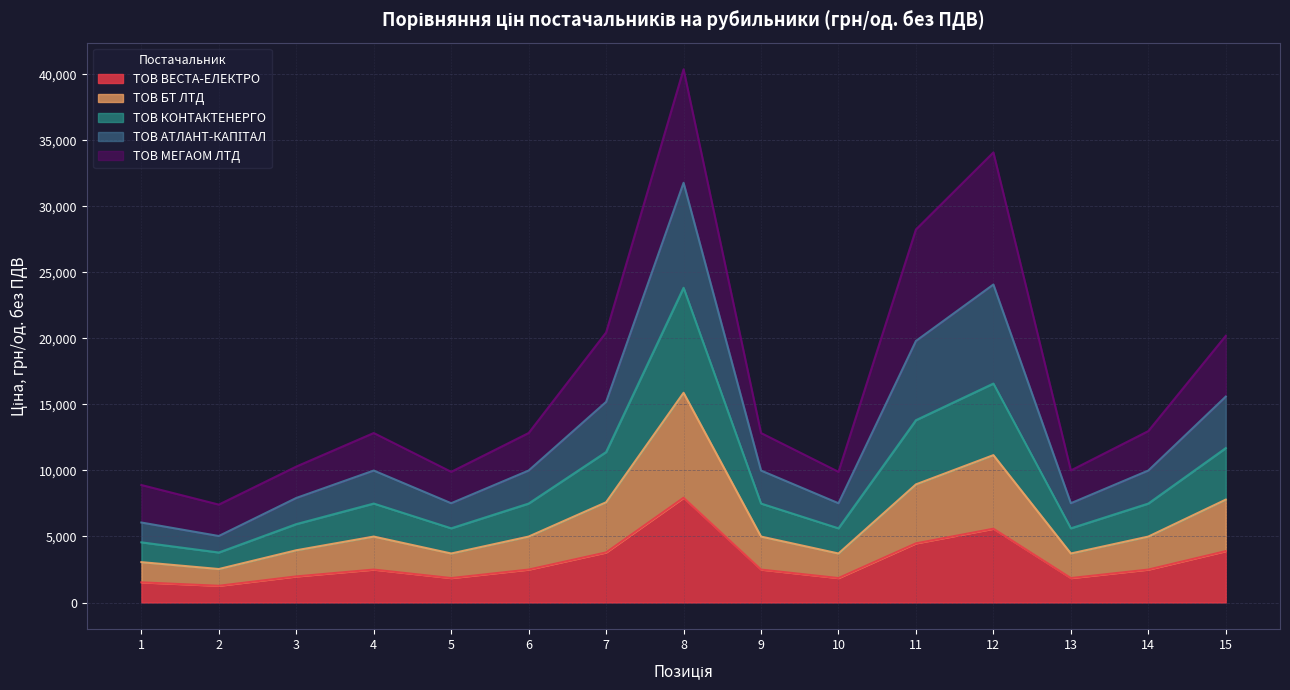

How many data points in ТОВ ВЕСТА-ЕЛЕКТРО are less than 2493?

6